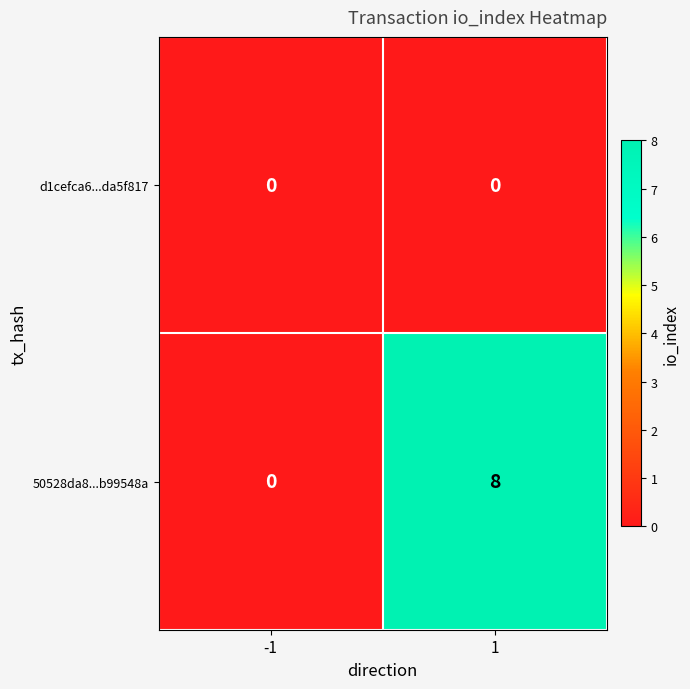

What is the sum of all 50528da8...b99548a values?

8